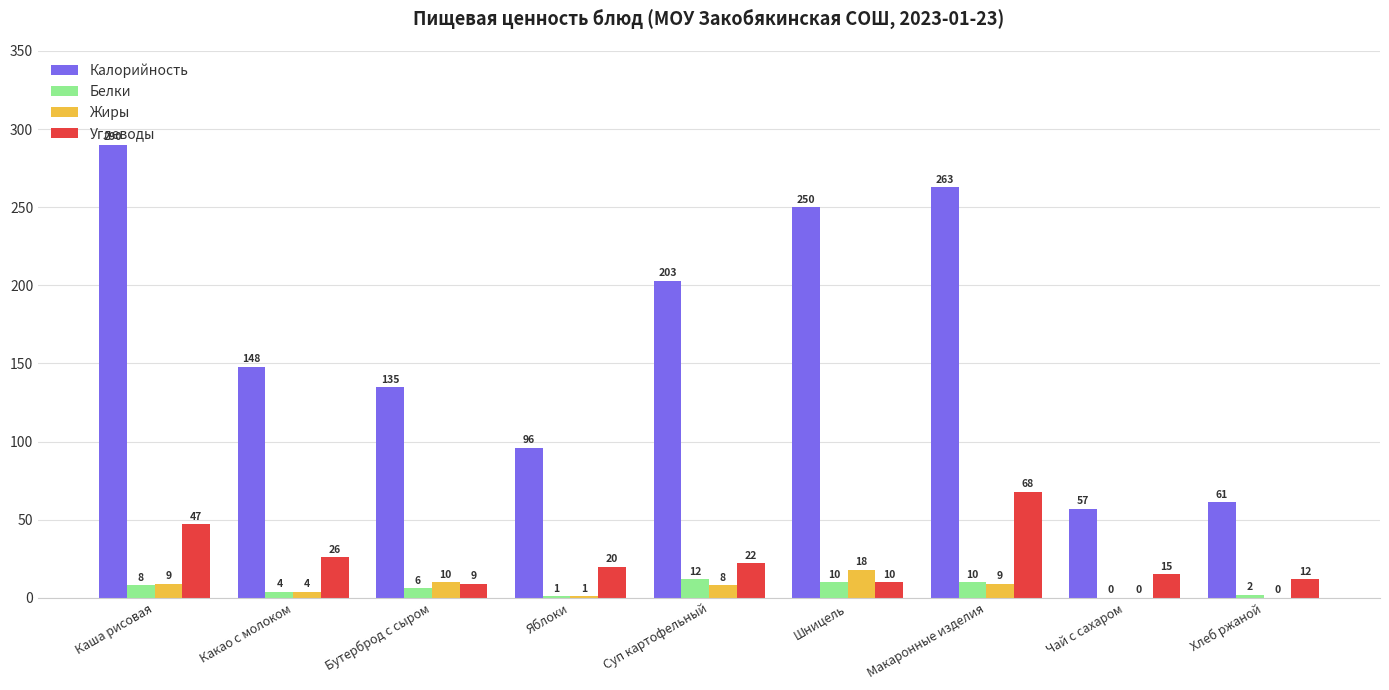

Where is Белки nearest to the value 6?

Бутерброд с сыром